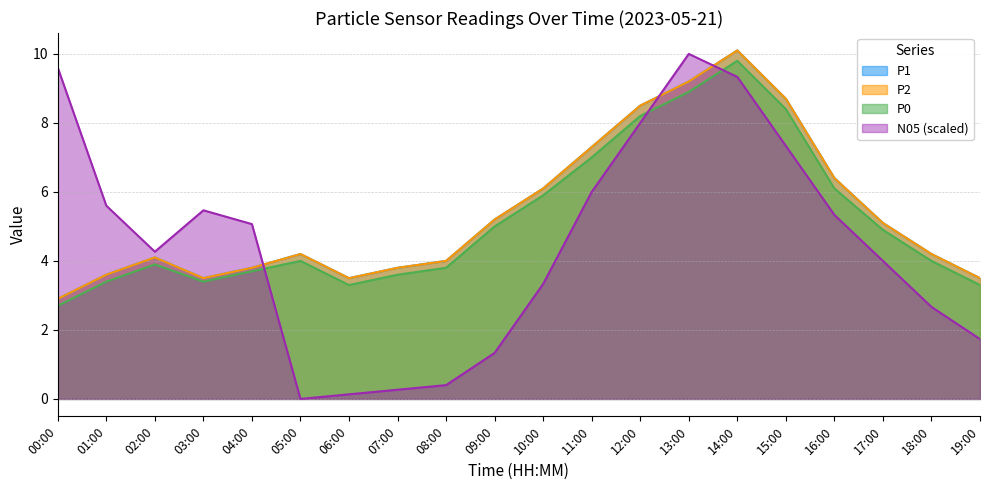

What is the sum of all P1 values?

107.7